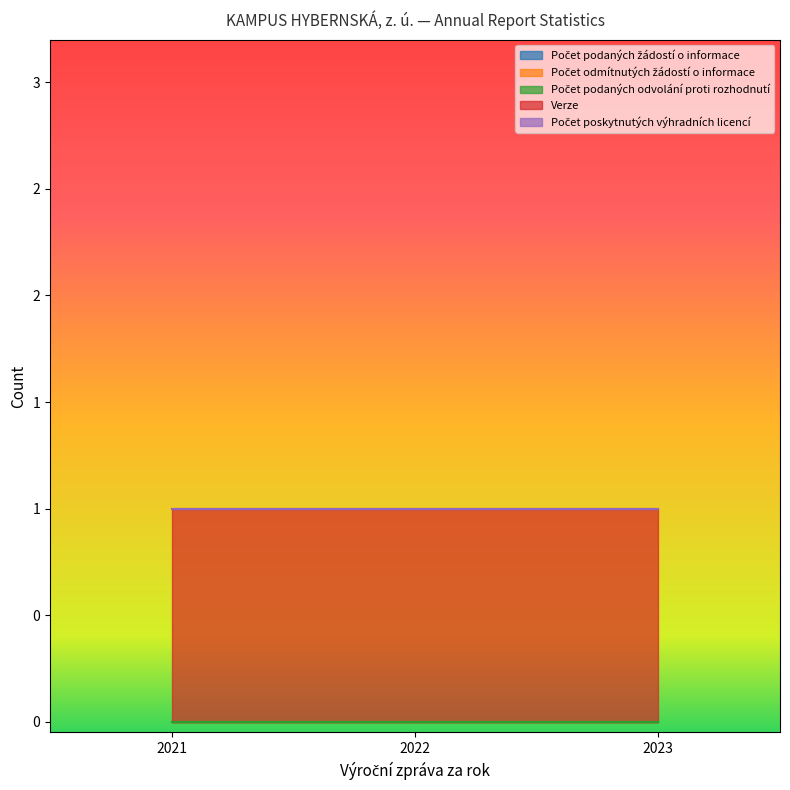

At which category is the sum across all series the highest?

2021